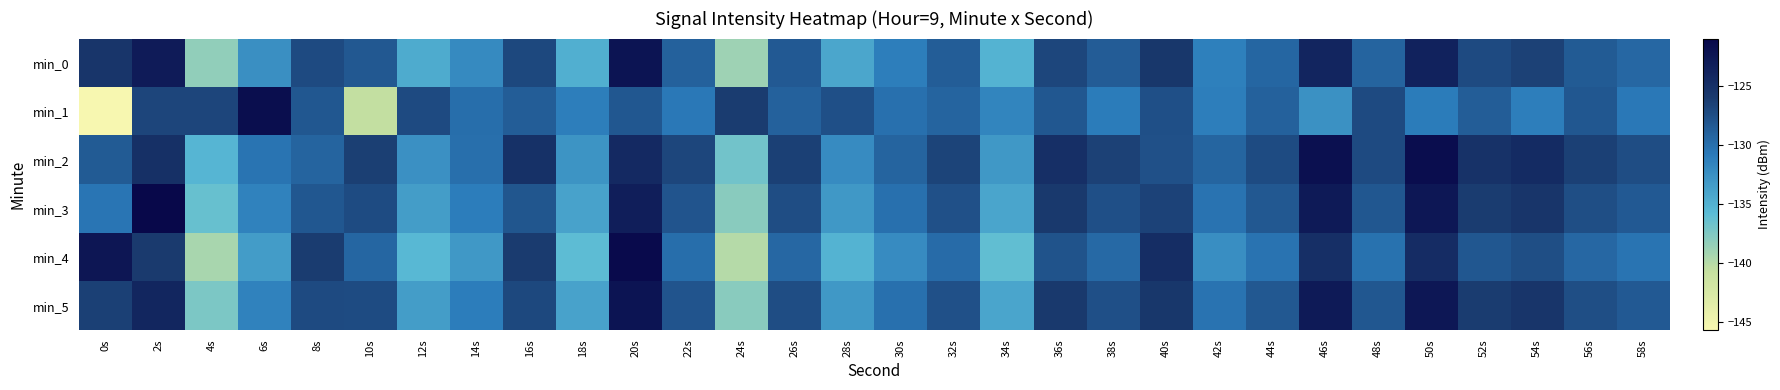

At how many categories does at least one series exceed -143?

30